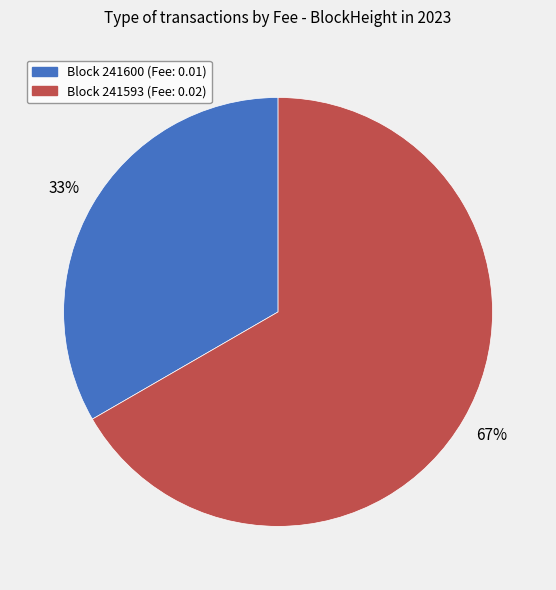

To the nearest percent, what is the average slice percentage?

50%